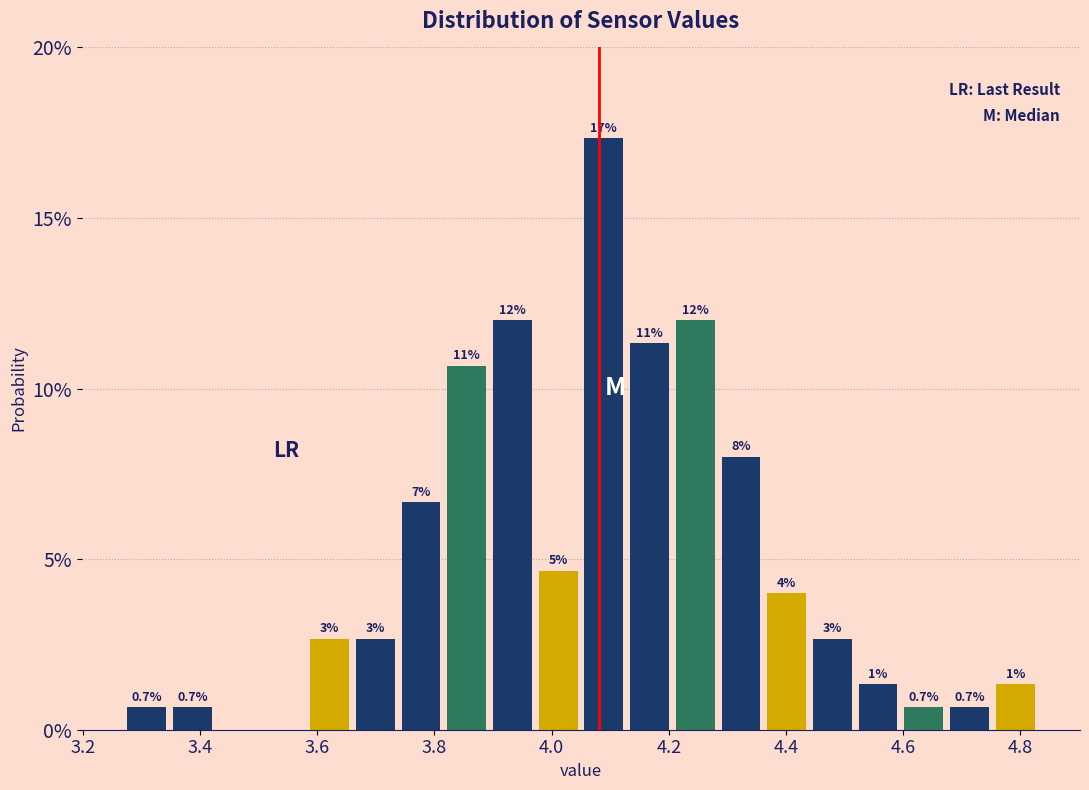

Read against the x-axis, roughly where is the centre of the tallest bar?

4.08